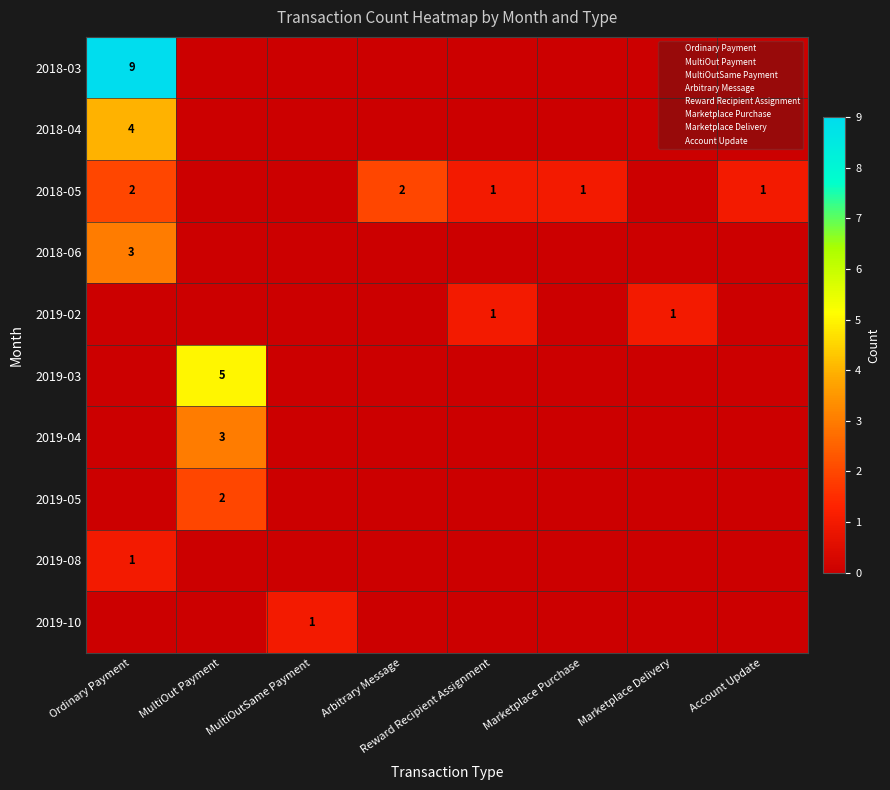

The value of 2018-04 at Ordinary Payment is 7. True or false?

False